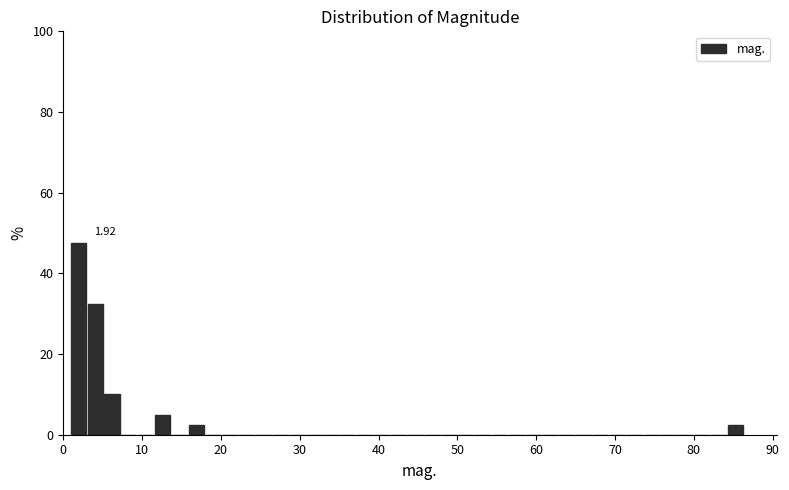

Around what value on the x-axis is the tallest bar? Give the approximate position of its centre, as read against the axis.

2